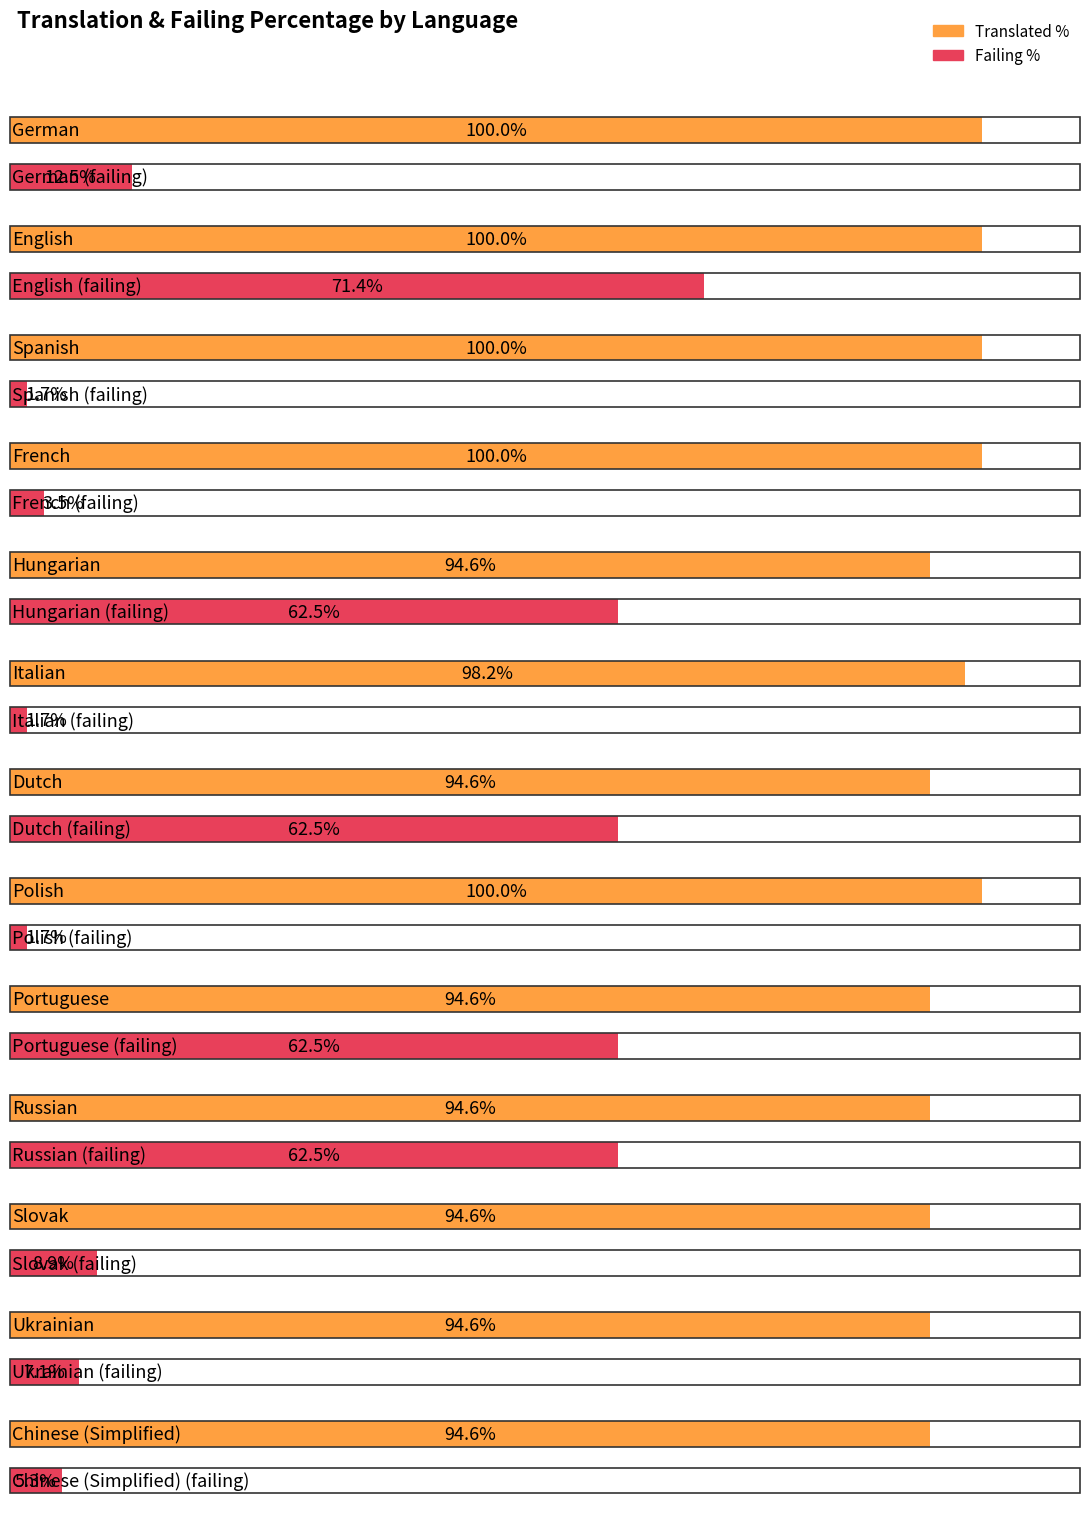

The translated_percent series shows 94.6 at Chinese (Simplified). True or false?

True